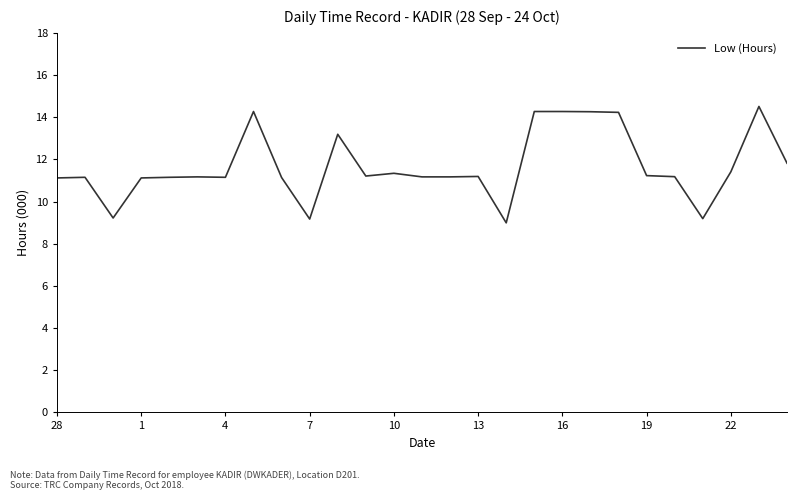

What is the smallest value displayed?

9.0